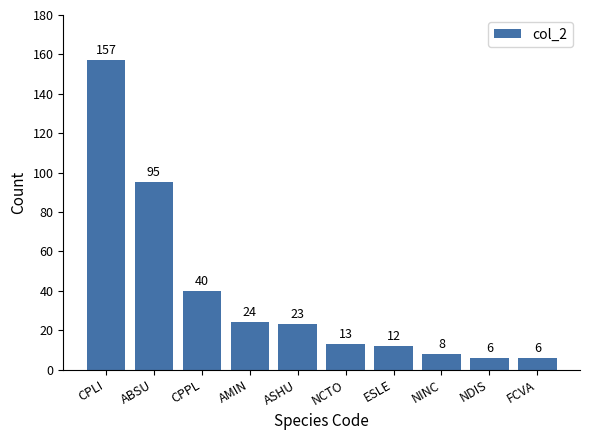

At which category does the chart reach its peak across all series?

CPLI